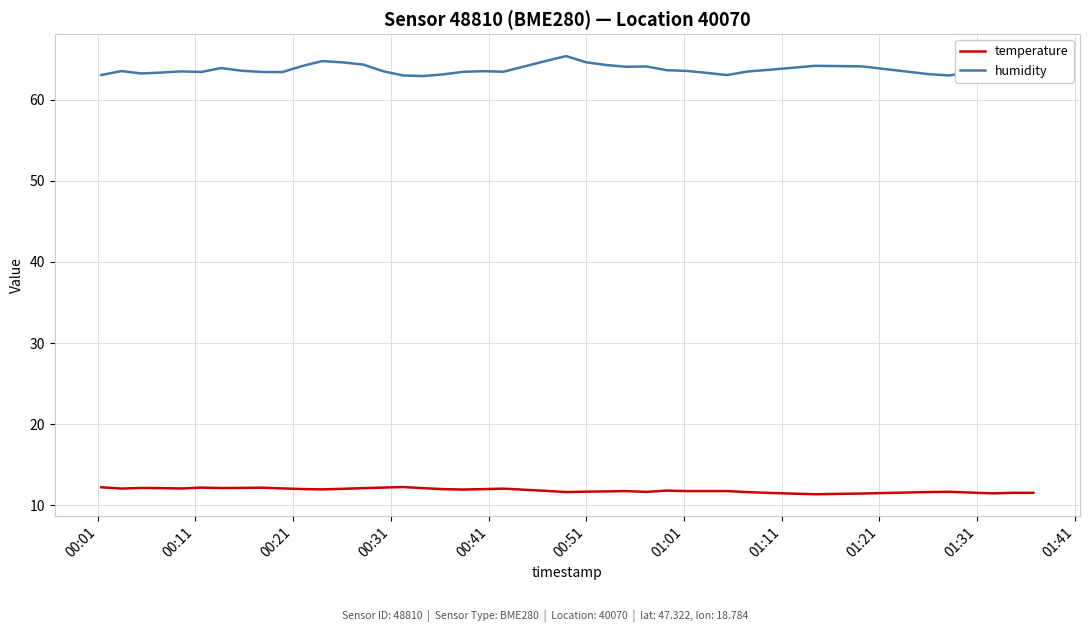

Which series has the largest range (max minus min)?

humidity